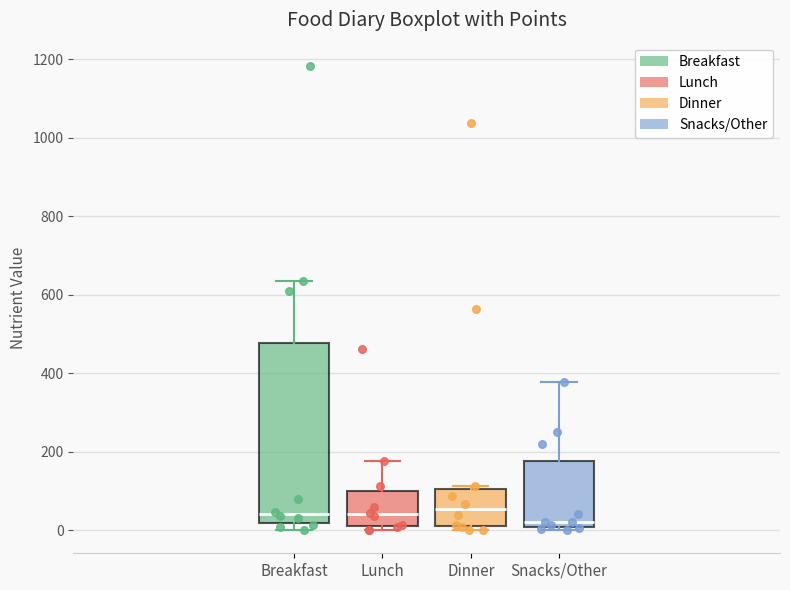

Where is the upper edge of the box for Snacks/Other on the y-axis? The values are not printed on the chart, so give them approximately, as read against the axis.

180